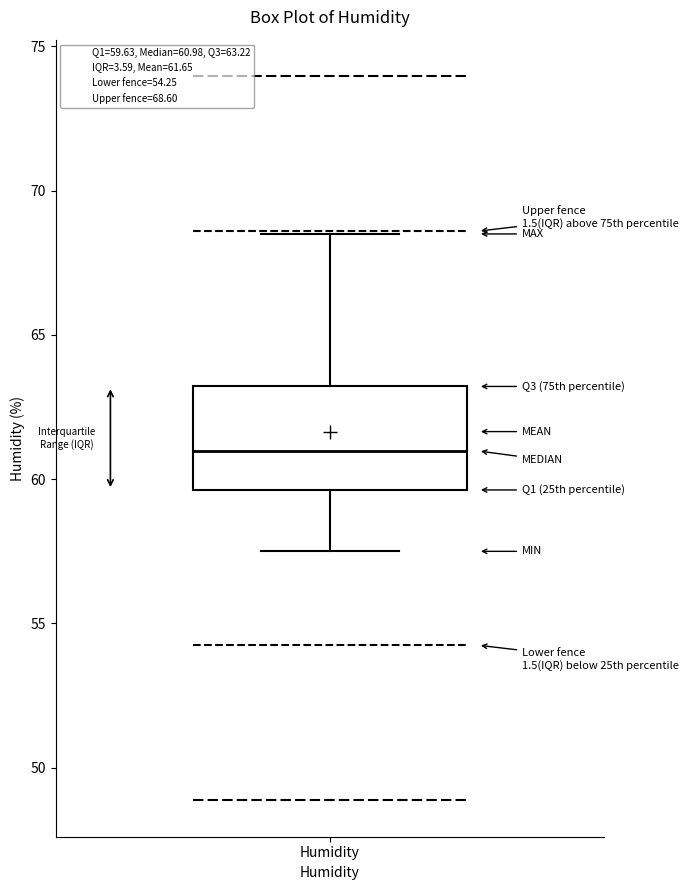

Where does the upper whisker of the box for Humidity end on the y-axis? The values are not printed on the chart, so give them approximately, as read against the axis.

68.5